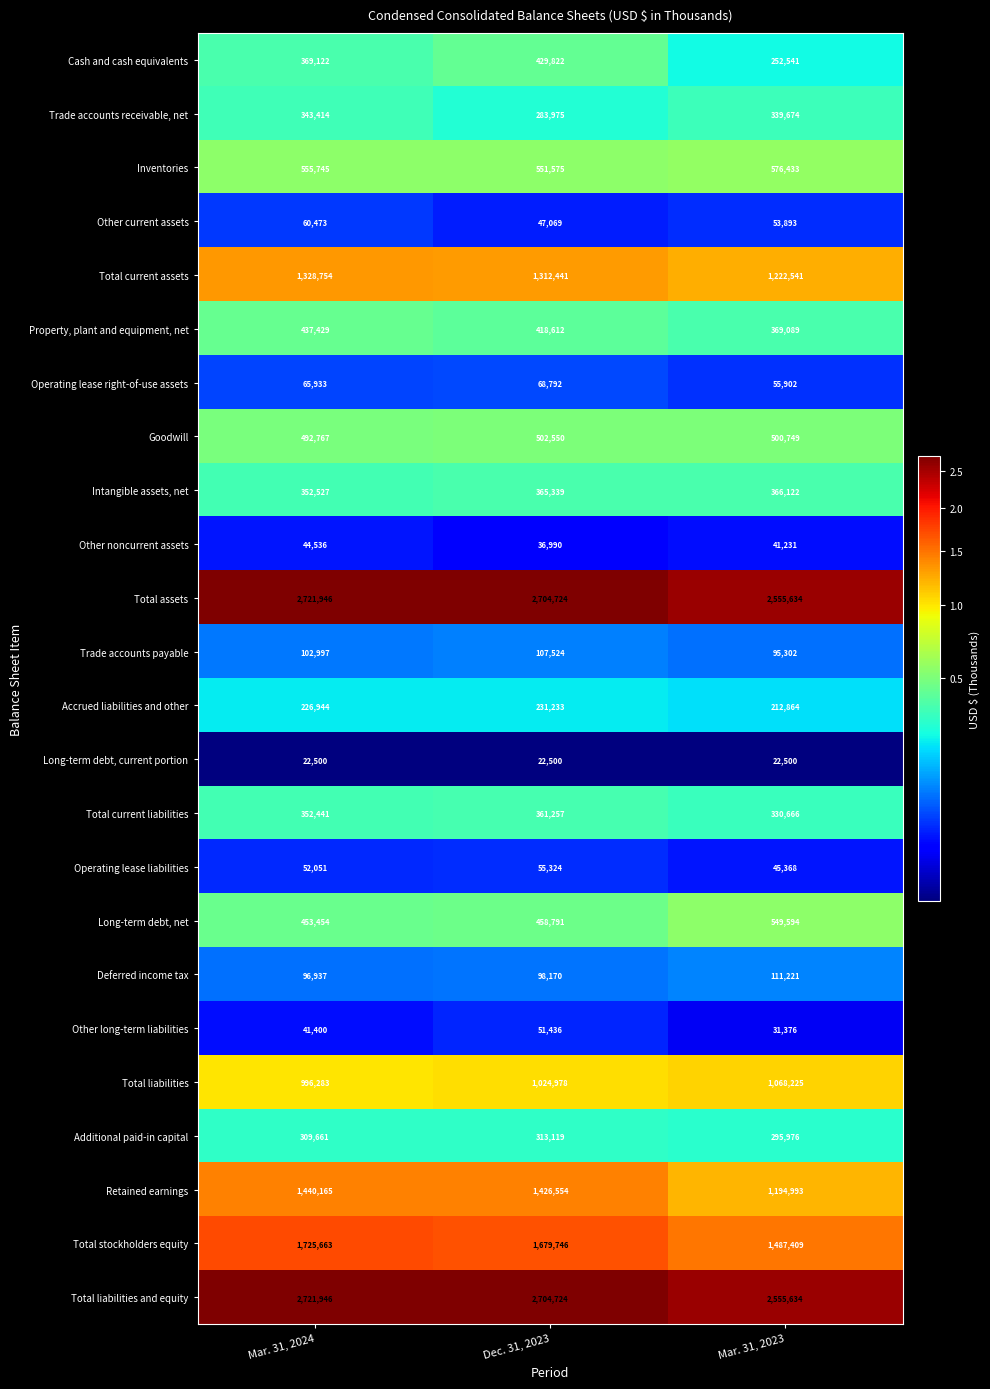

At which label does Other current assets reach its minimum?

Dec. 31, 2023